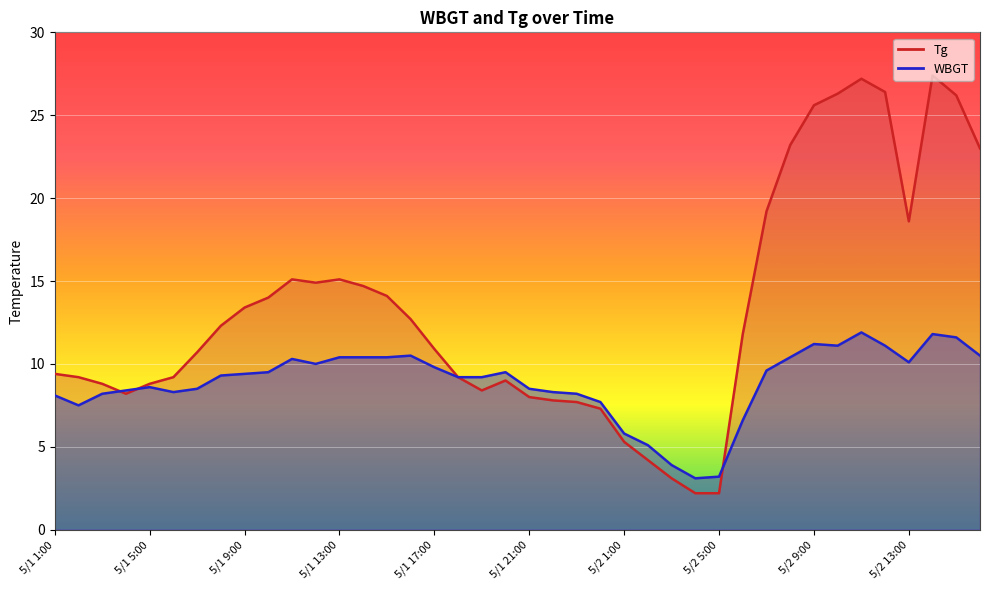

Is the value of Tg at 5/1 18:00 greater than the value of WBGT at 5/1 10:00?

No